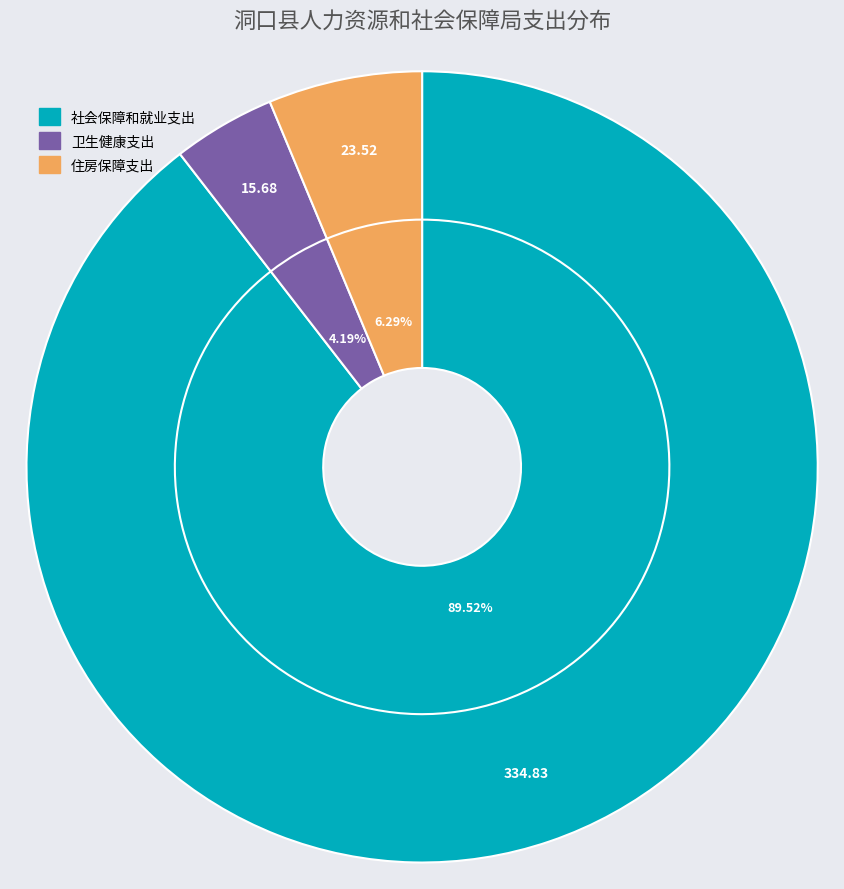

The 住房保障支出 slice represents 6% of the pie. True or false?

True